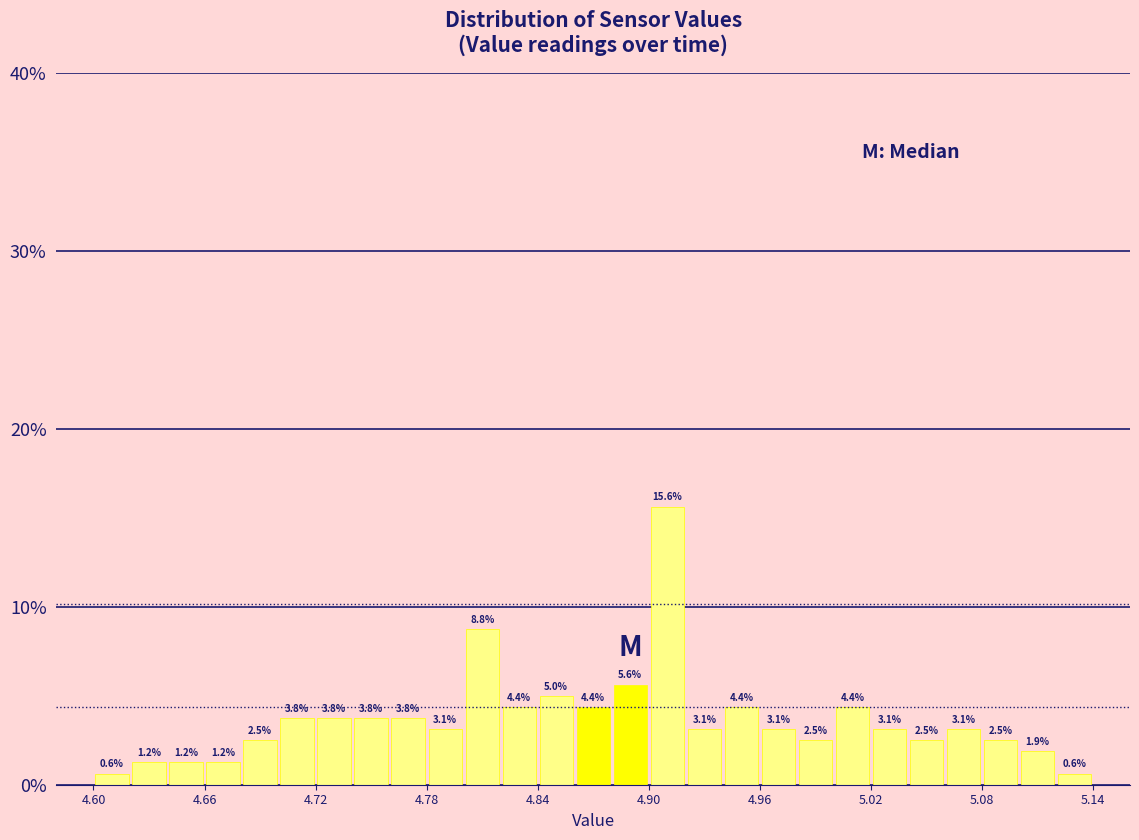

Around what value on the x-axis is the tallest bar? Give the approximate position of its centre, as read against the axis.

4.91